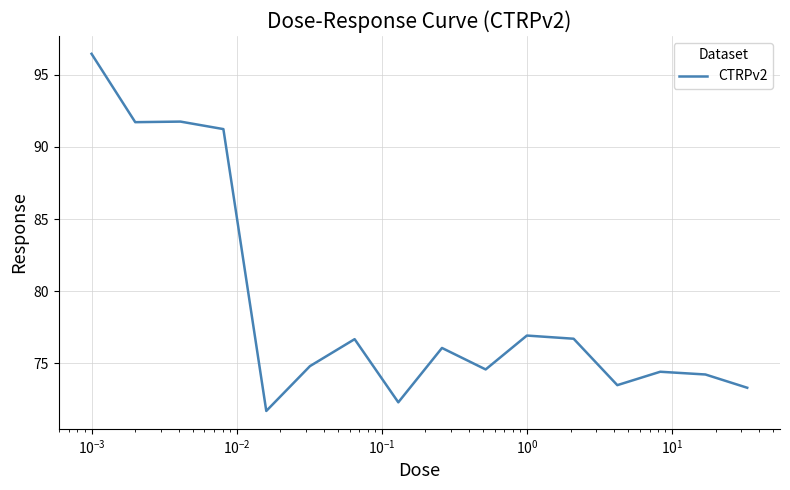

What is the smallest value displayed?

71.7